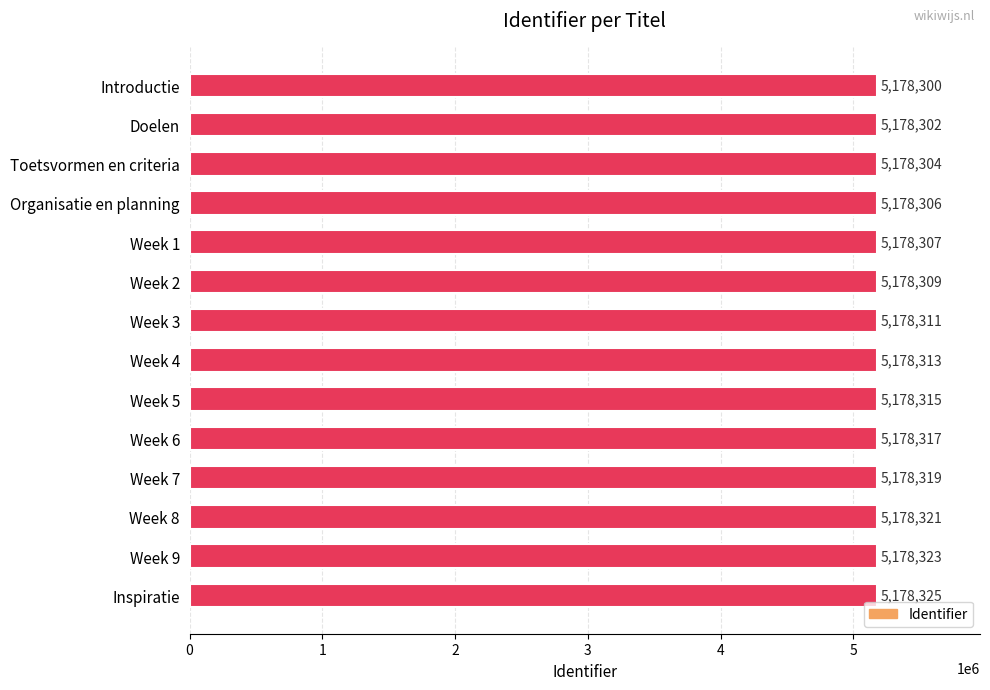

The value at Week 2 is 3134225. True or false?

False